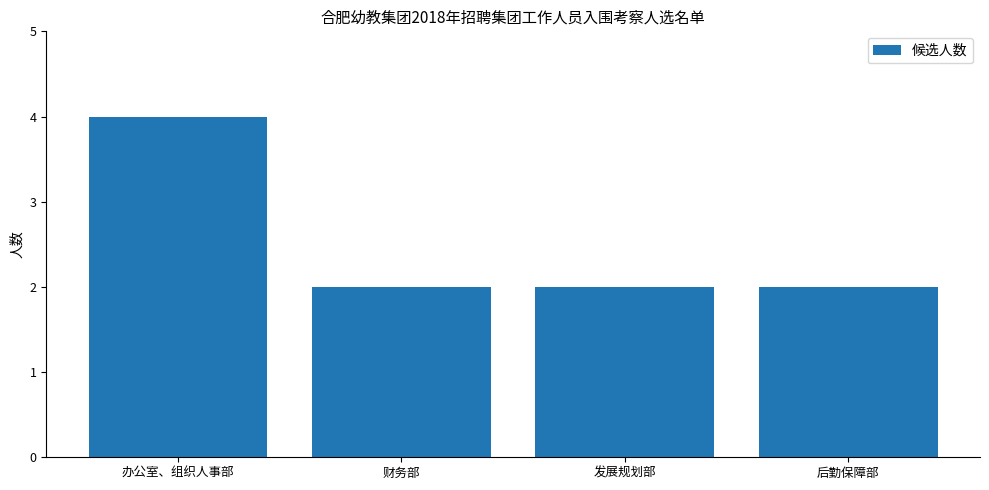

How many bars are there in total?

4